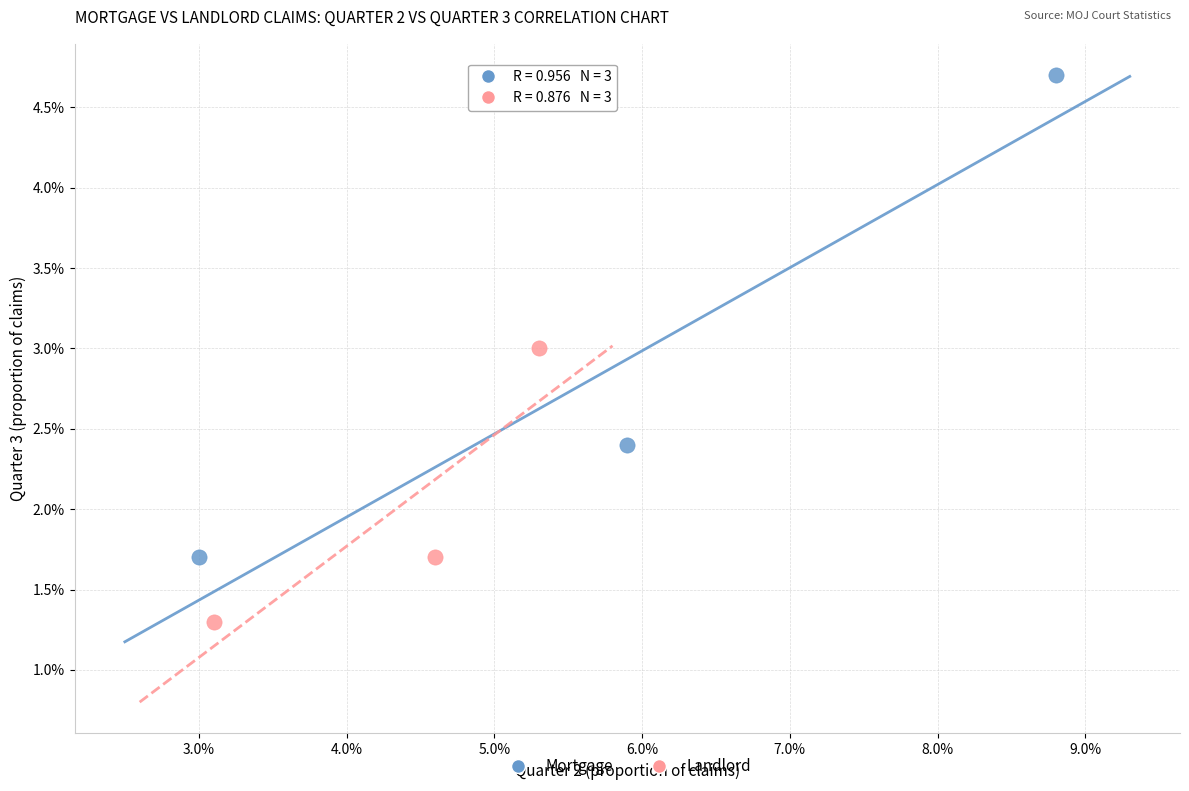

Which series reaches the maximum Y coordinate?

Mortgage